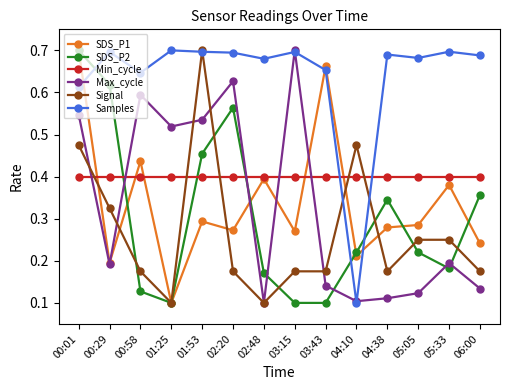

How many distinct data groups are displayed?

6